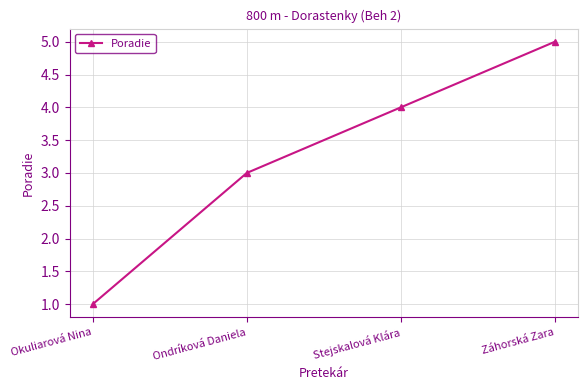

What position from the left is Ondríková Daniela?

2